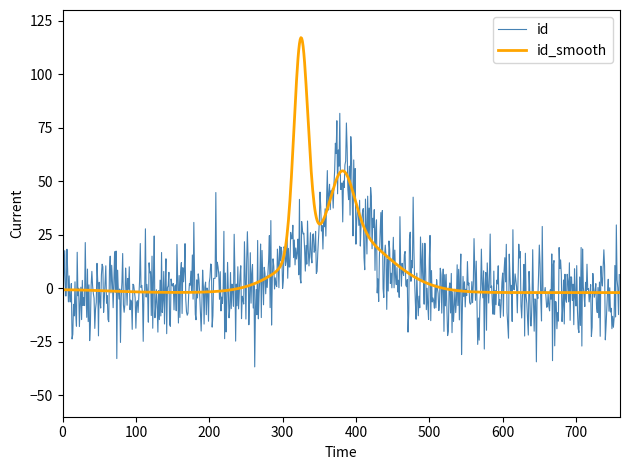

How many lines are shown in the chart?

2